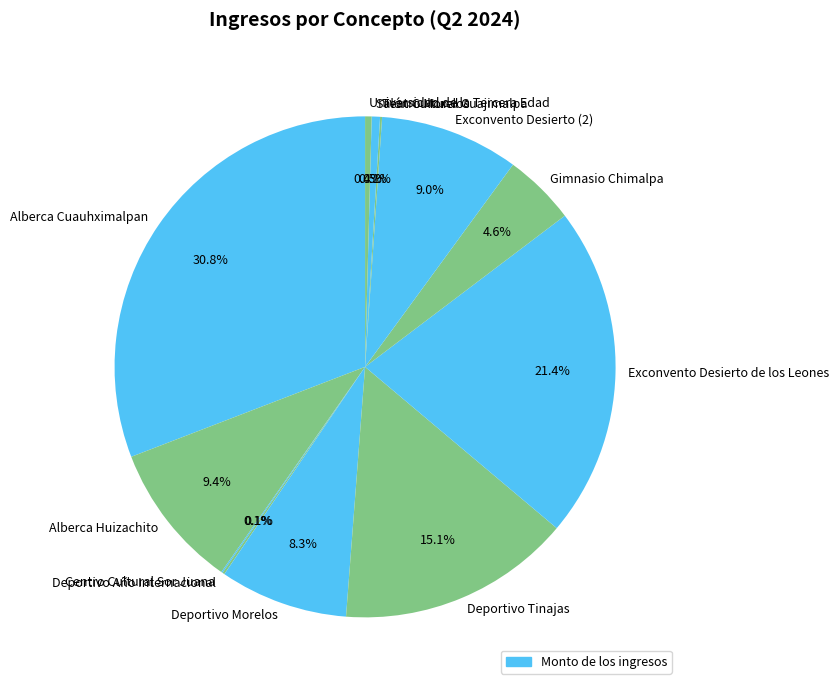

To the nearest percent, what is the average slice percentage?

8%